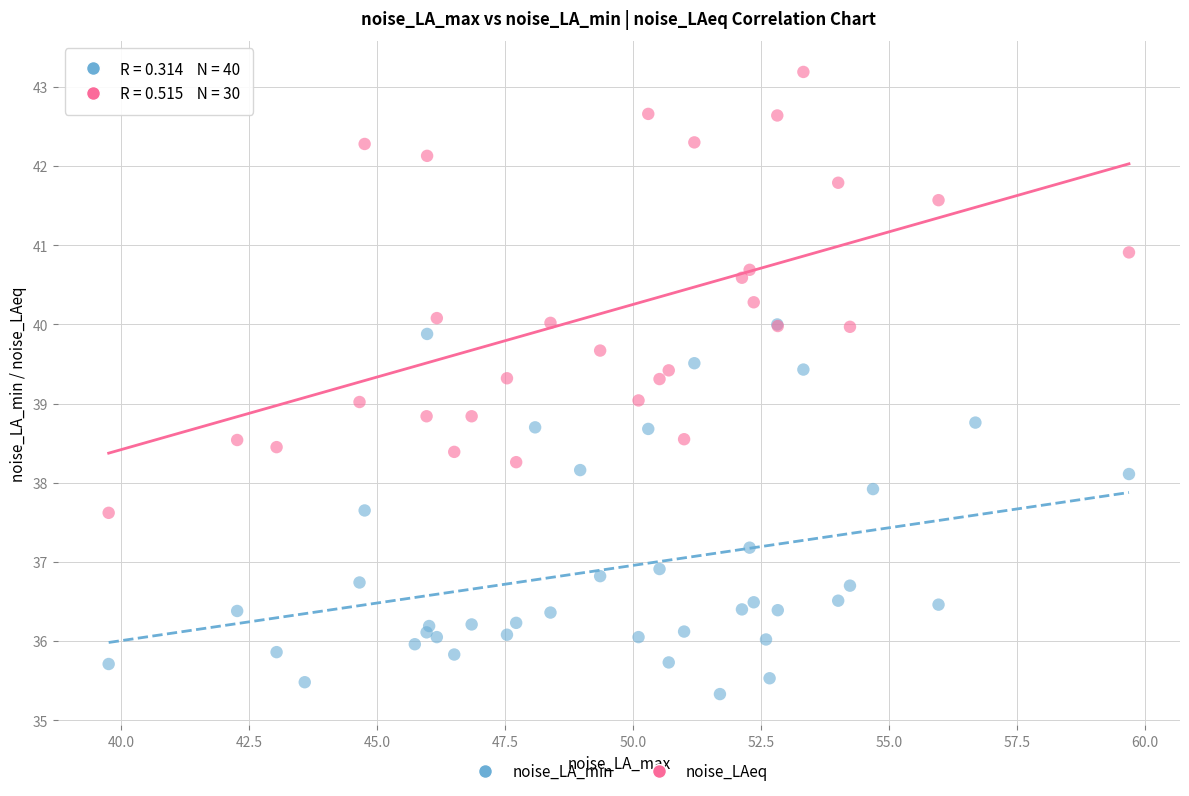

Which series contains the highest Y value?

noise_LAeq